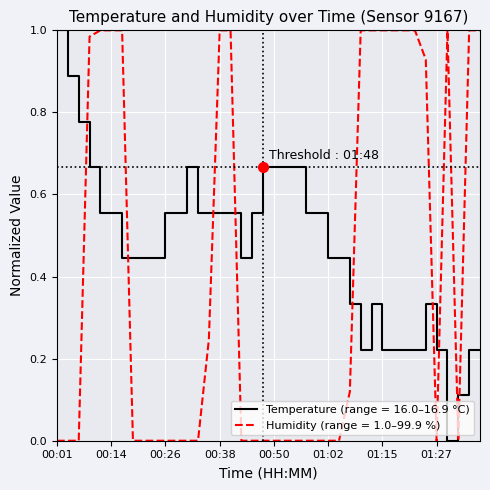

After their last crossing, which series has the higher values: Temperature (range = 16.0–16.9 °C) or Humidity (range = 1.0–99.9 %)?

Humidity (range = 1.0–99.9 %)